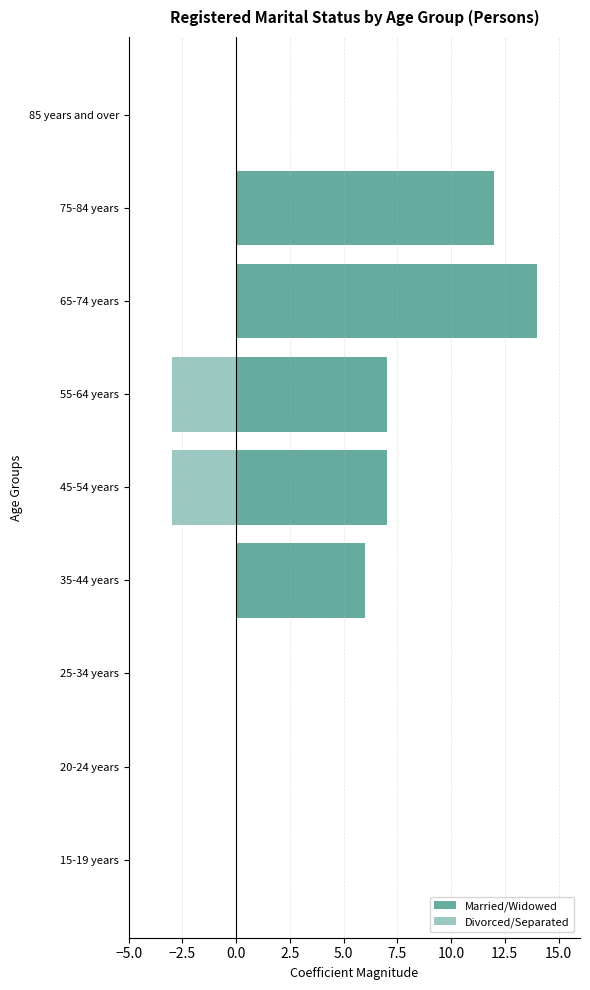

How many groups of bars are there?

9